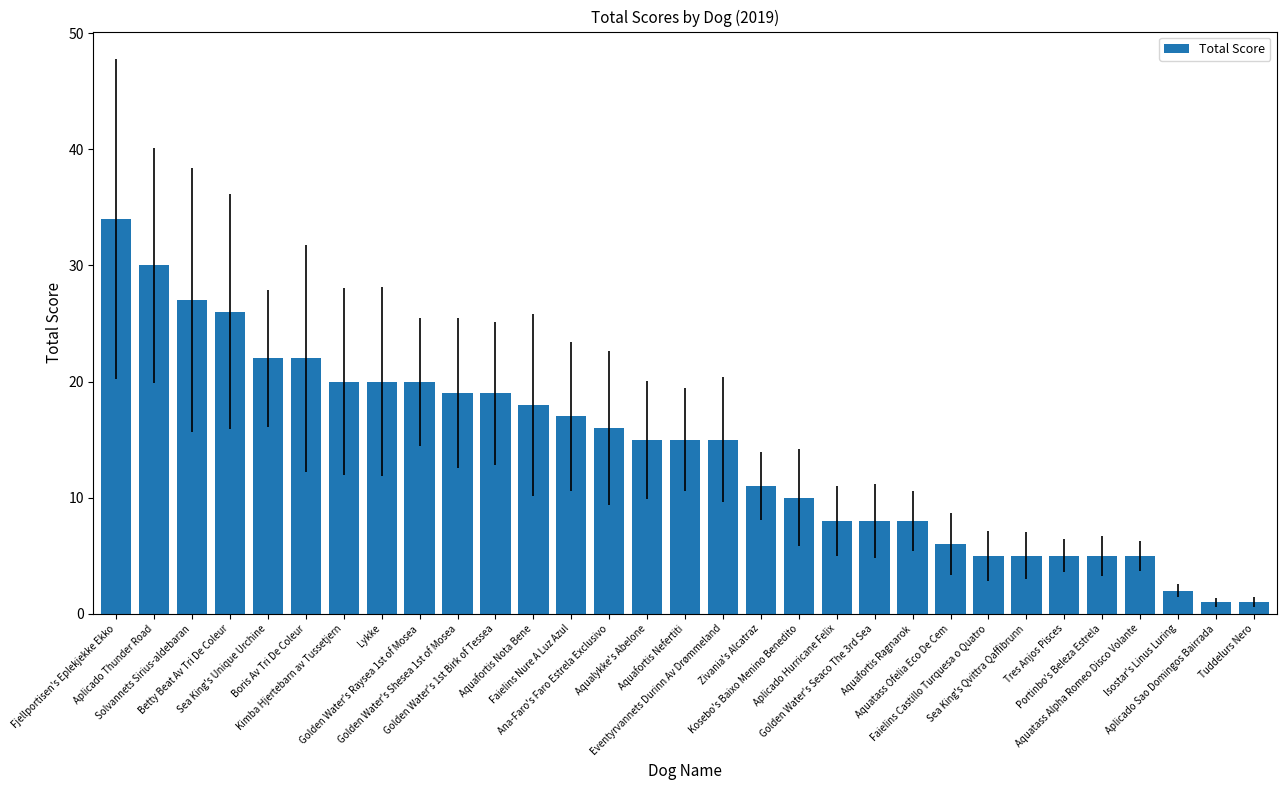

What is the value of the 24th bar from the left?

5